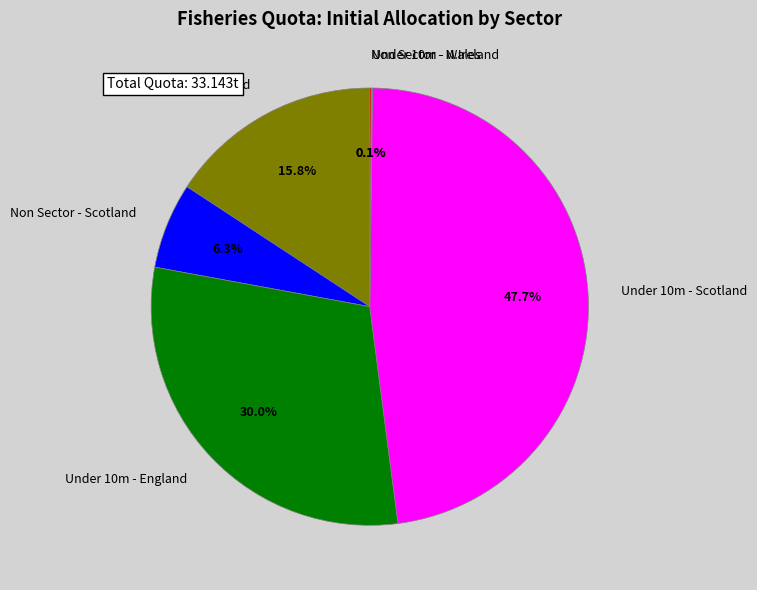

Does any single category account for the majority?

No